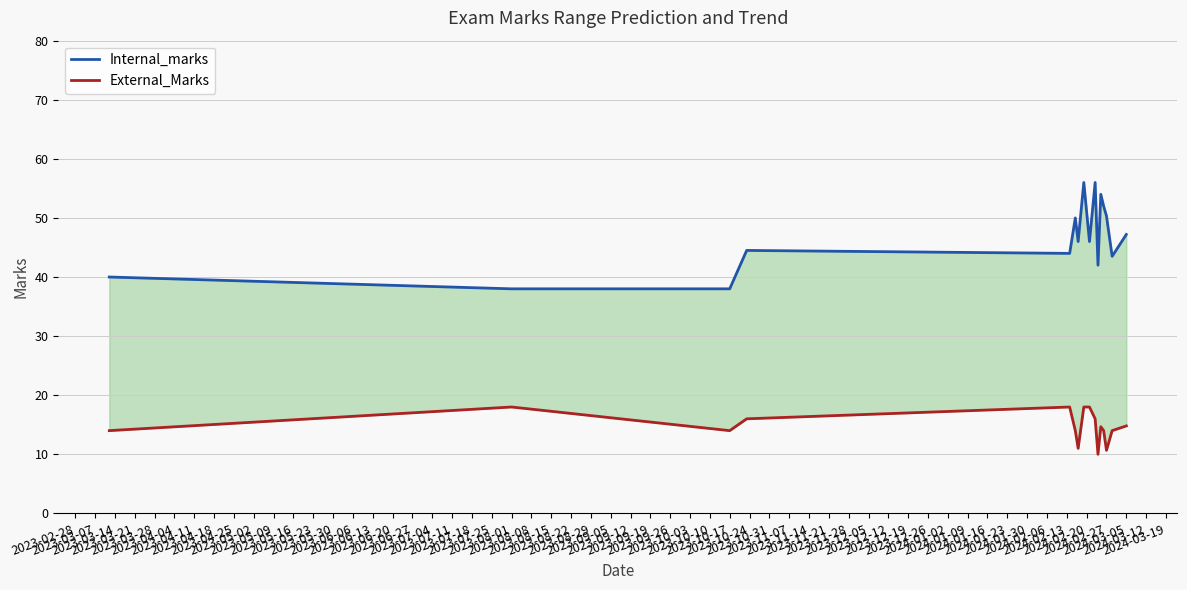

True or false: External_Marks and Internal_marks intersect in this chart.

False